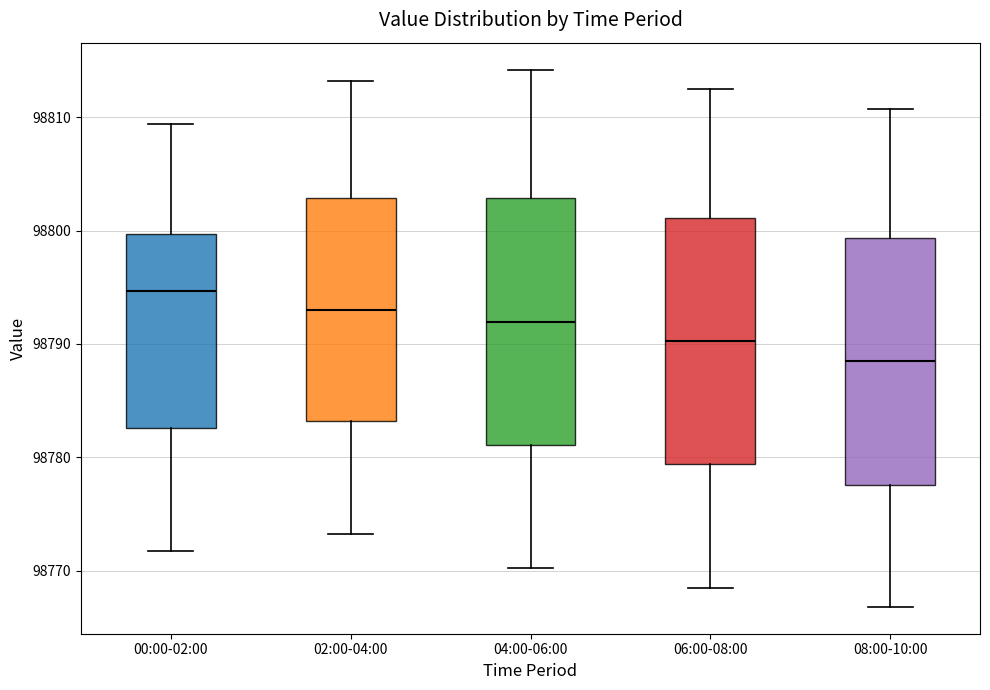

Reading left to right, transcribe this box plot: for each box, give where its median line is, the range the box spans, and where its two whiskers end, as read against the y-axis. The values are not printed on the chart, so give them approximately, as read against the axis.

00:00-02:00: median 98795, box 98783 to 98800, whiskers 98772 to 98809
02:00-04:00: median 98793, box 98783 to 98803, whiskers 98773 to 98813
04:00-06:00: median 98792, box 98781 to 98803, whiskers 98770 to 98814
06:00-08:00: median 98790, box 98779 to 98801, whiskers 98769 to 98813
08:00-10:00: median 98788, box 98778 to 98799, whiskers 98767 to 98811